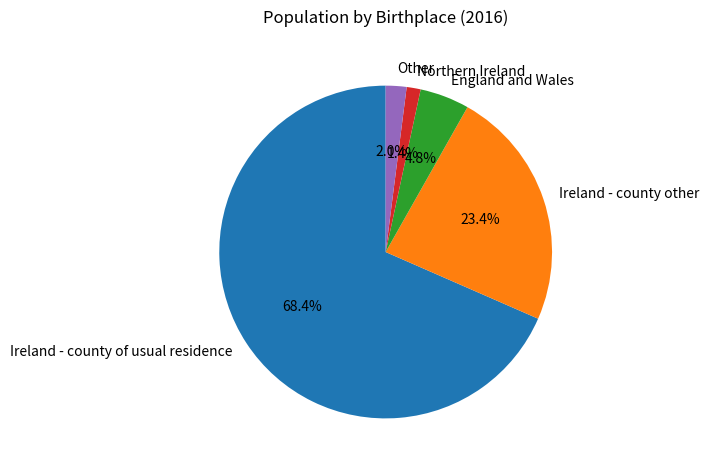

What percentage do Northern Ireland and Other together represent?

3.4%